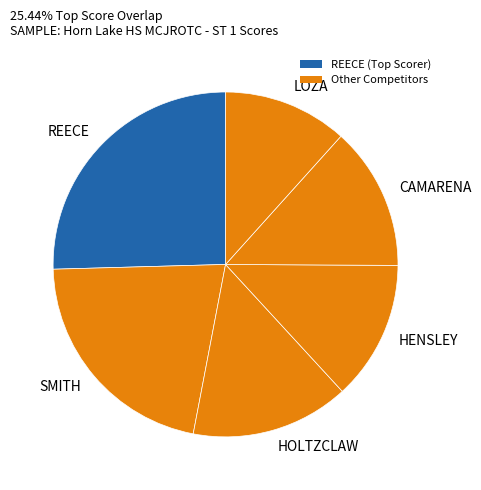

Combined, do REECE and LOZA account for over 50%?

No